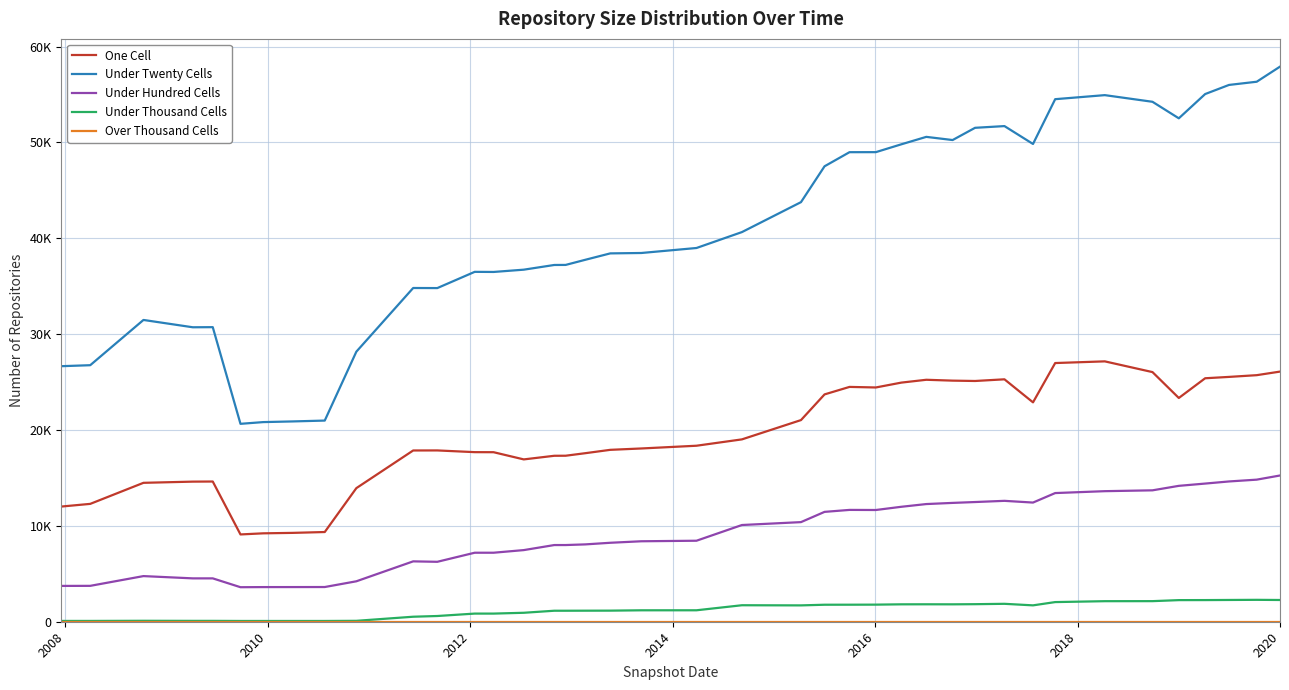

Is this an area chart (filled region under the line)?

No